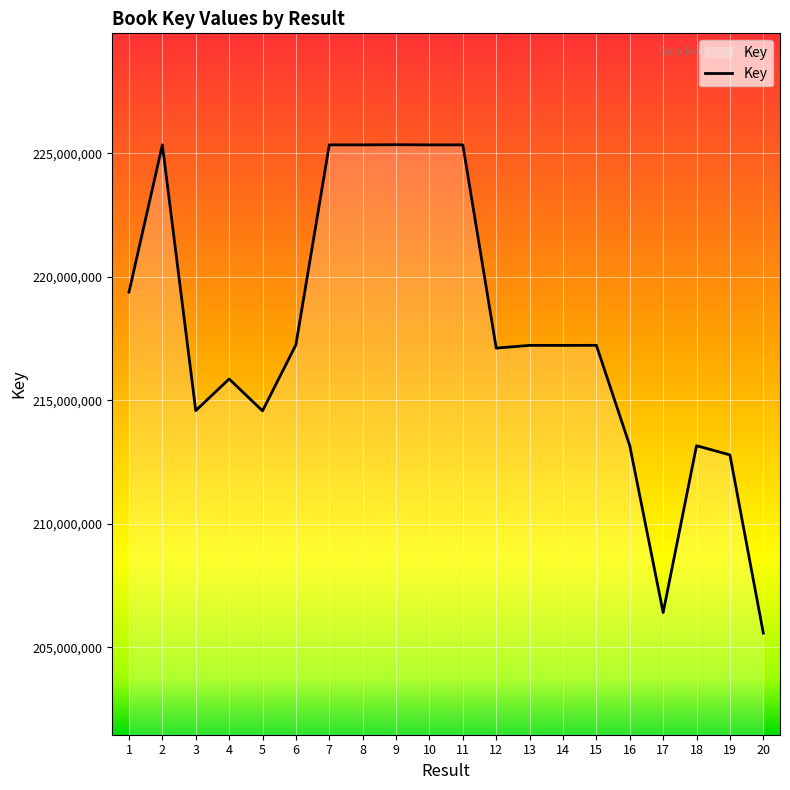

How many lines are shown in the chart?

1